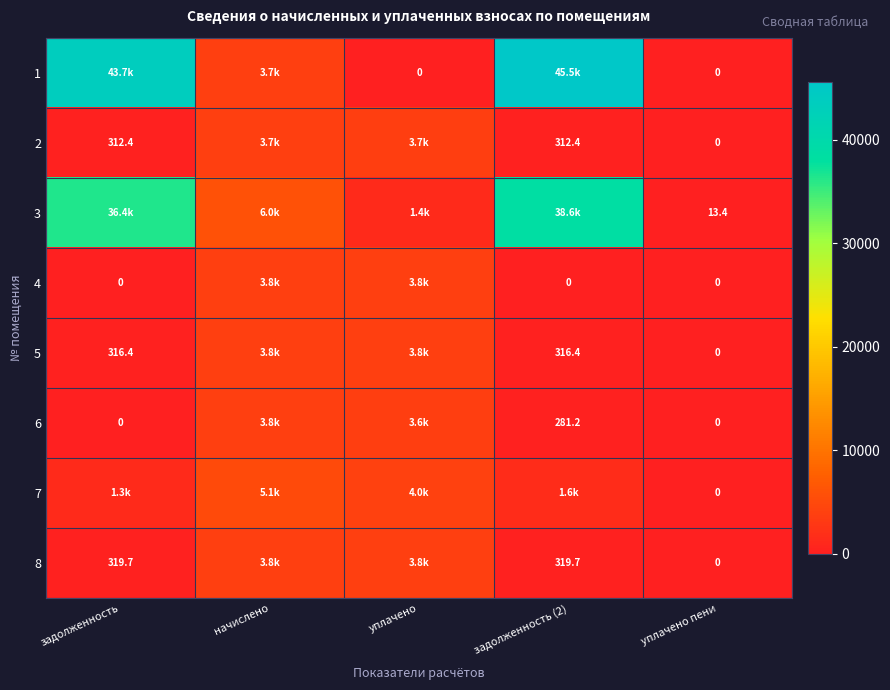

What is the difference between the 3 values at начислено and задолженность (2)?

32580.1